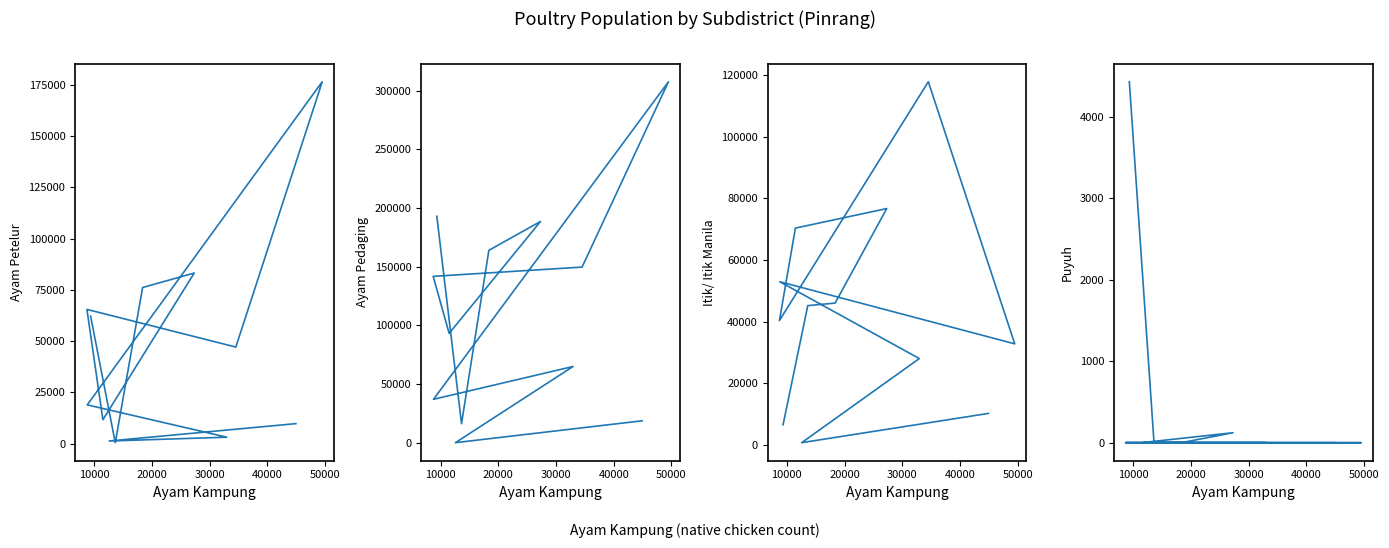

What is the spread (max minus min) of values at 20000?

163873